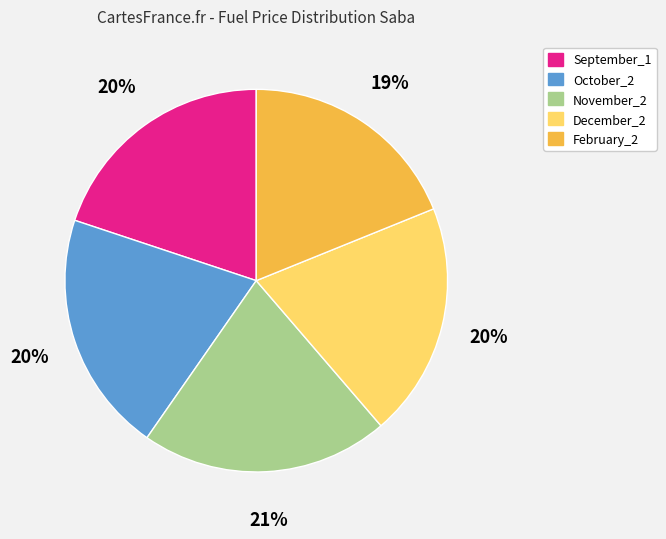

Is it true that December_2 is 33% of the pie?

False